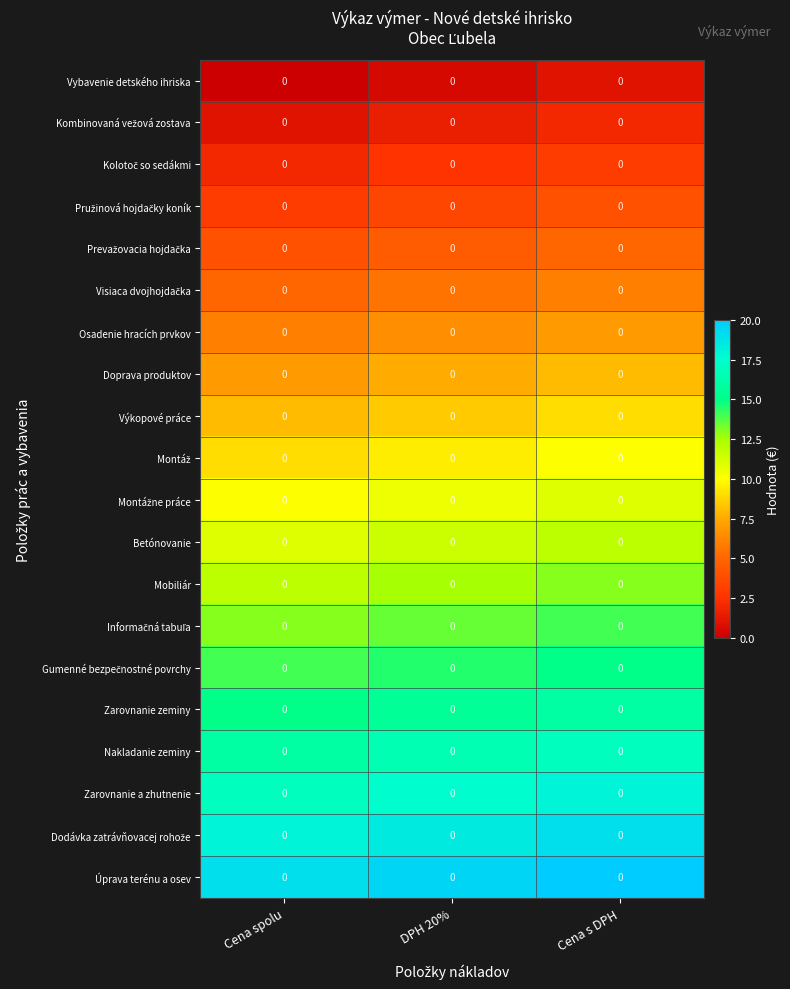

Rank the series at Cena spolu from lowest to highest value.

Vybavenie detského ihriska, Kombinovaná vežová zostava, Kolotoč so sedákmi, Pružinová hojdačky koník, Prevažovacia hojdačka, Visiaca dvojhojdačka, Osadenie hracích prvkov, Doprava produktov, Výkopové práce, Montáž, Montážne práce, Betónovanie, Mobiliár, Informačná tabuľa, Gumenné bezpečnostné povrchy, Zarovnanie zeminy, Nakladanie zeminy, Zarovnanie a zhutnenie, Dodávka zatrávňovacej rohože, Úprava terénu a osev